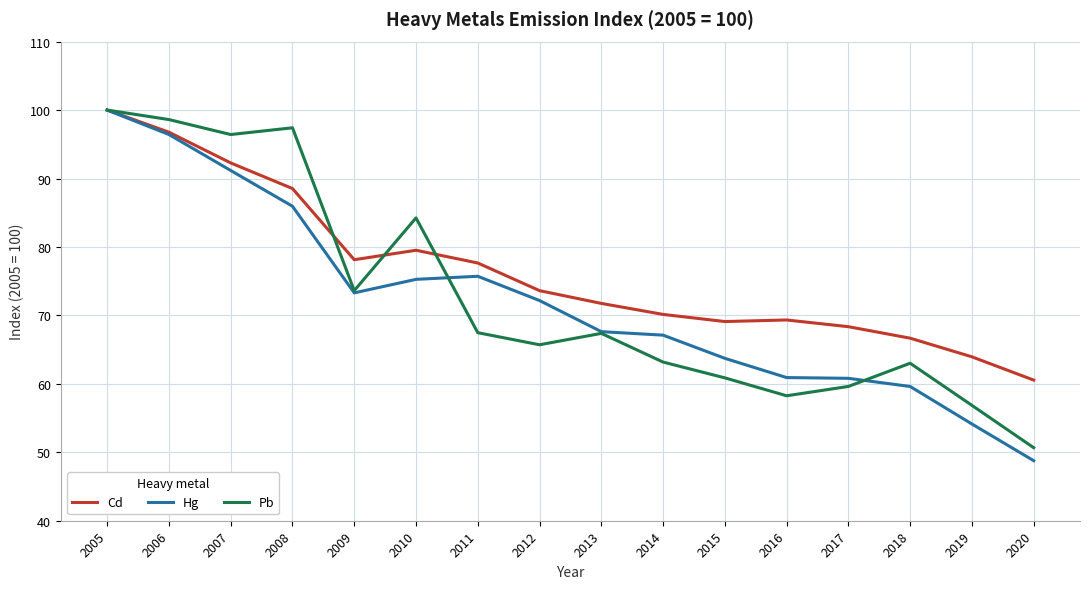

The Hg series shows 85.9 at 2008. True or false?

True